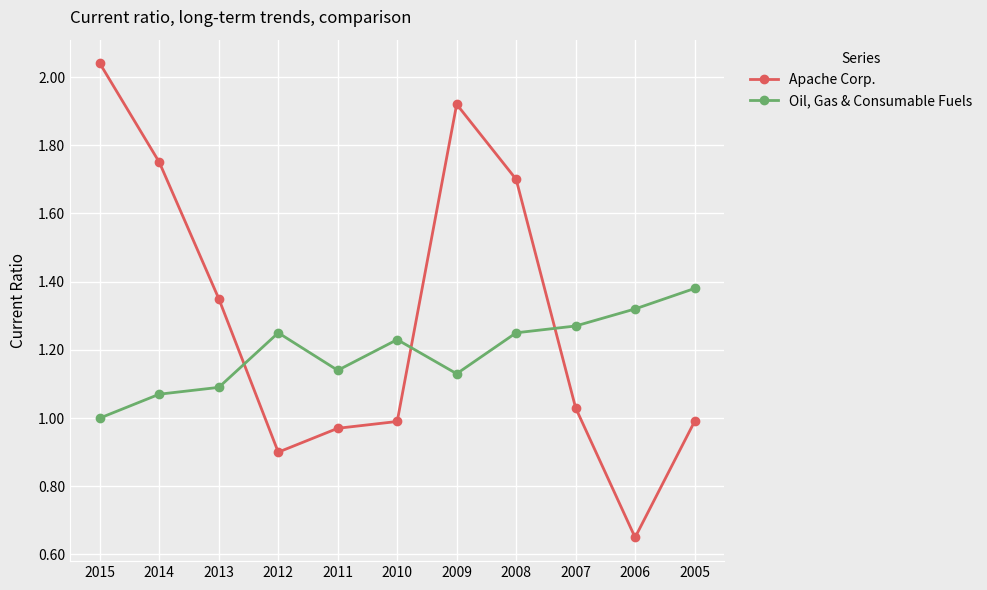

How many series are shown in this chart?

2